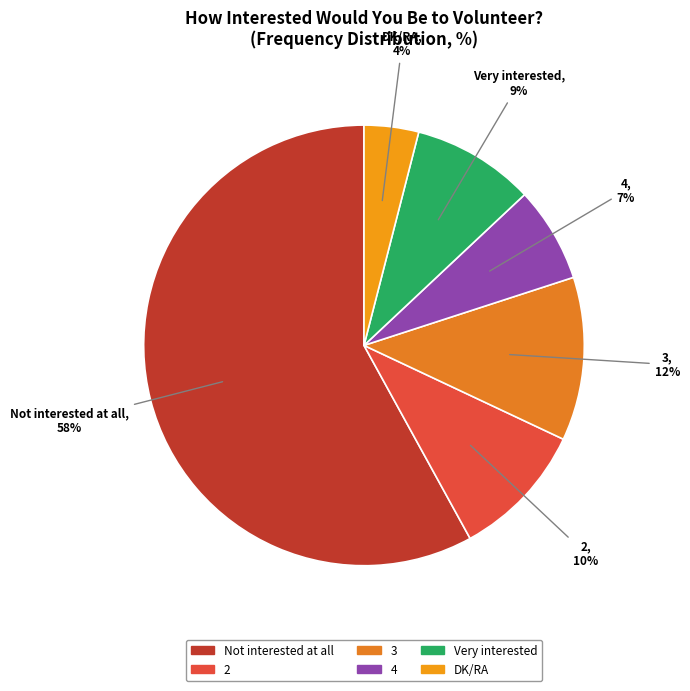

Which slice is the smallest?

DK/RA